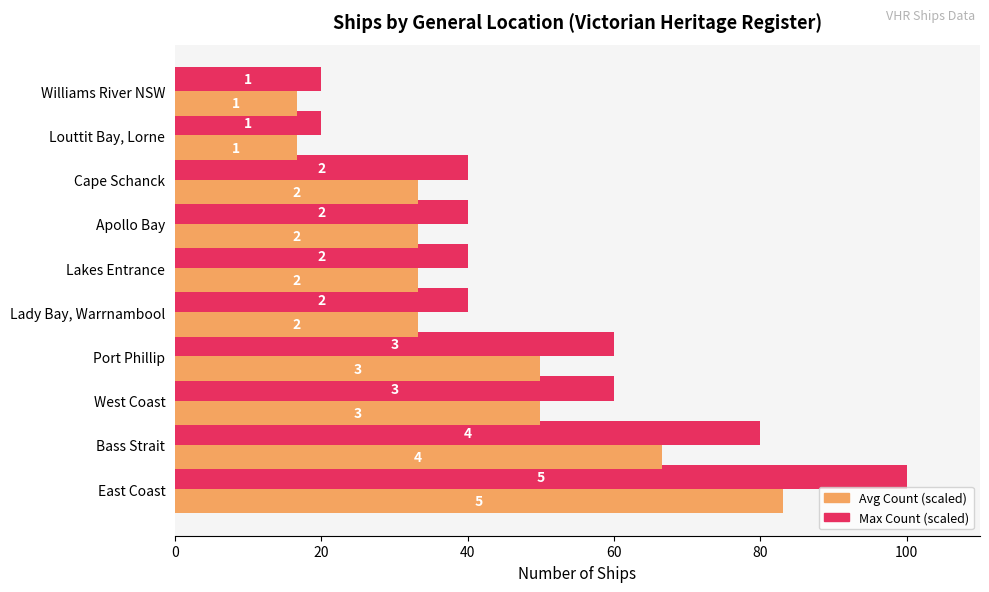

What is the average value of the Avg Count (scaled) series?

41.6